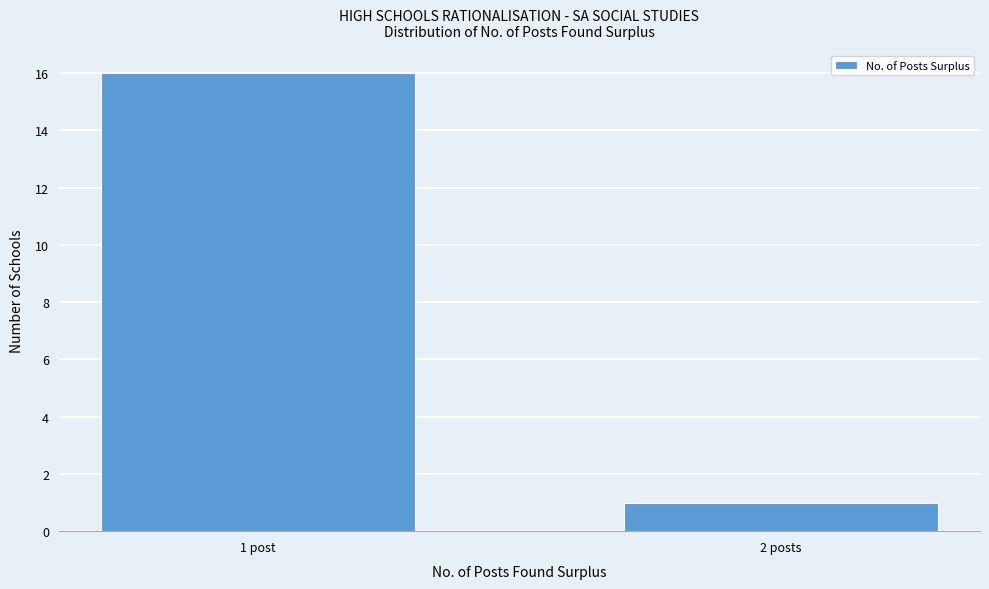

Reading left to right, what are all the values shown in this chart?

1 post=16	2 posts=1